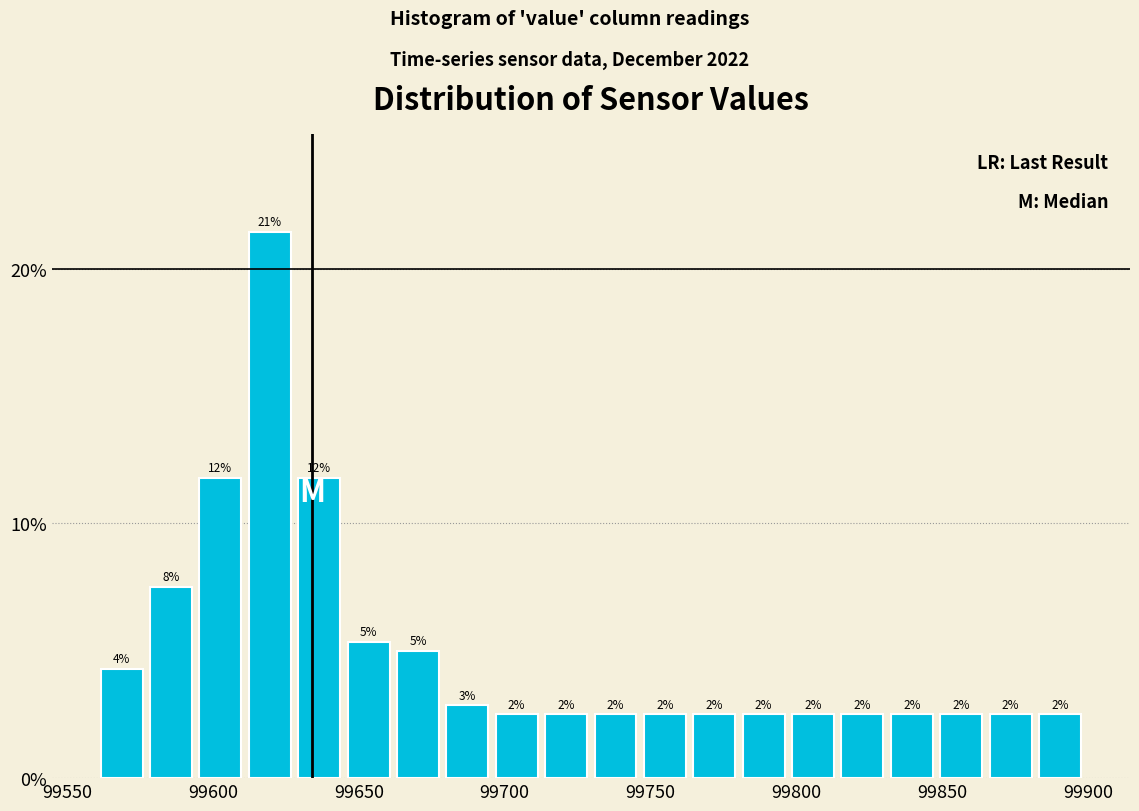

Read against the x-axis, roughly where is the centre of the tallest bar?

99620